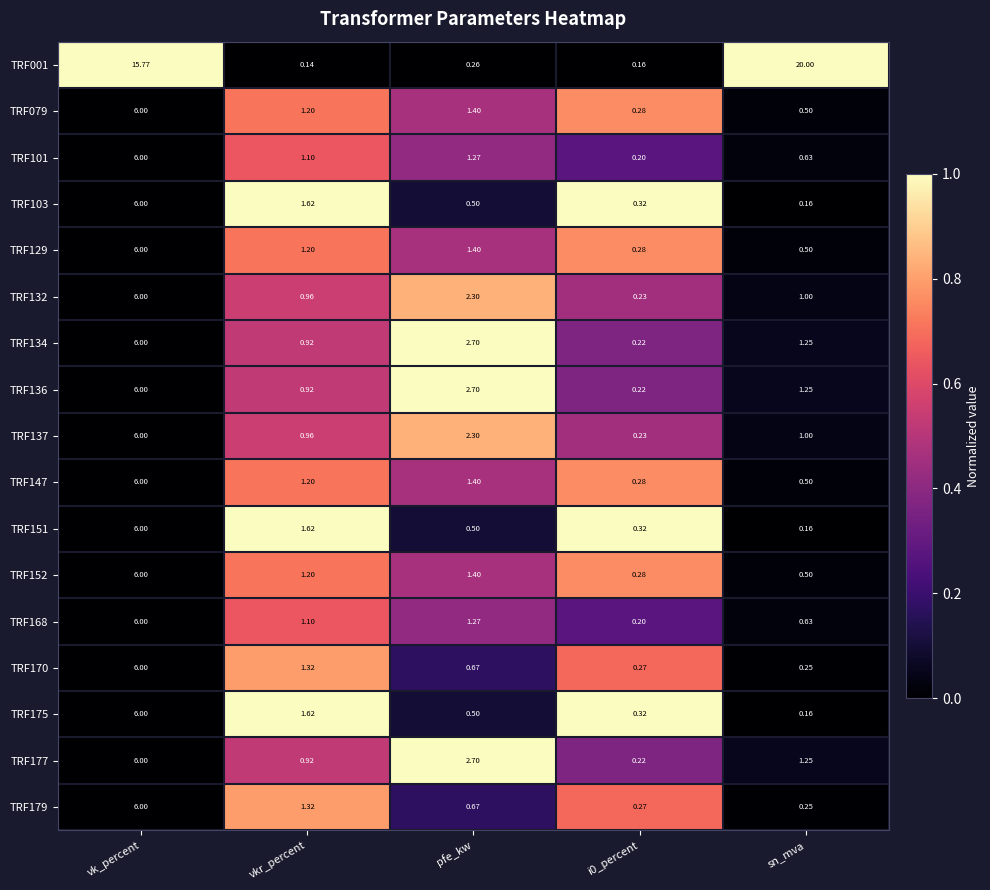

At which category is the sum across all series the highest?

vk_percent